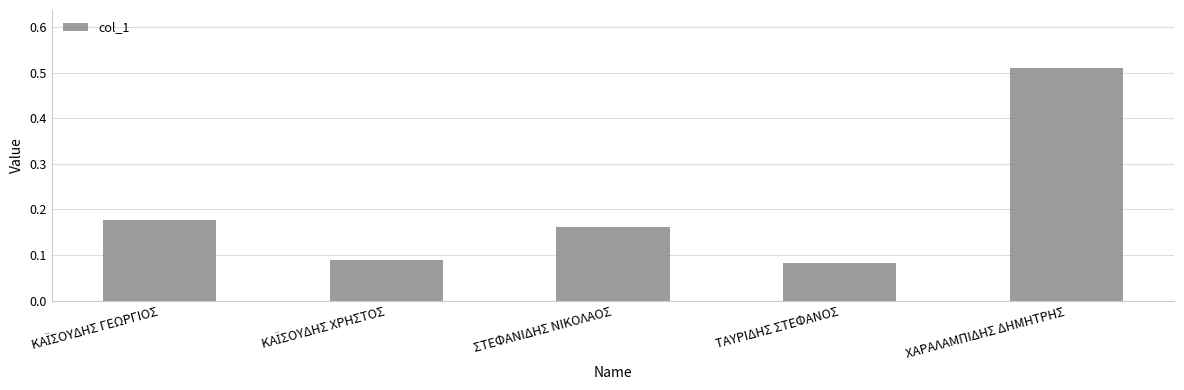

The value at ΤΑΥΡΙΔΗΣ ΣΤΕΦΑΝΟΣ is 0.0. True or false?

False